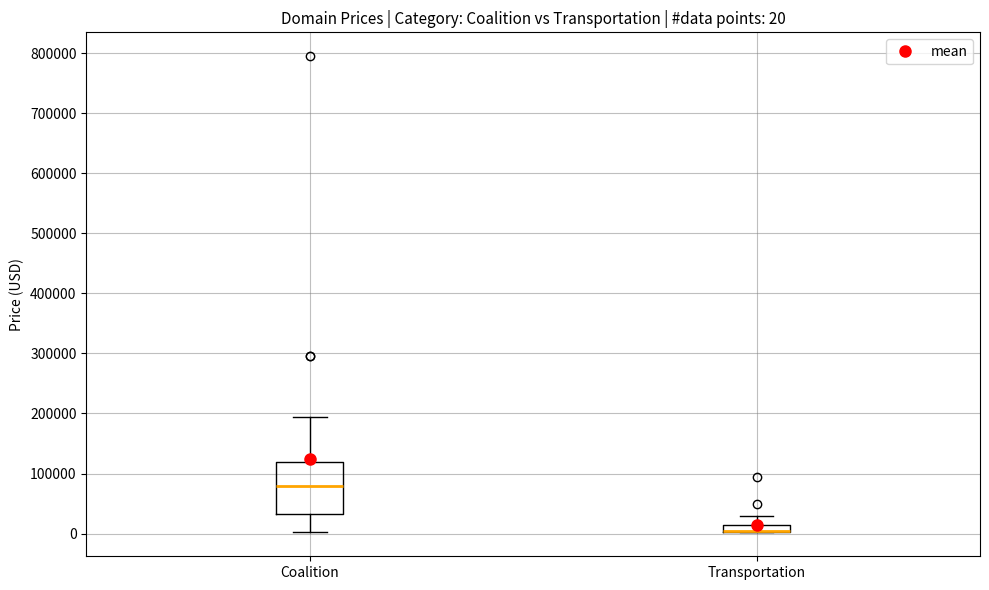

Comparing the boxes themselves (not the whiskers), which one is the tallest?

Coalition